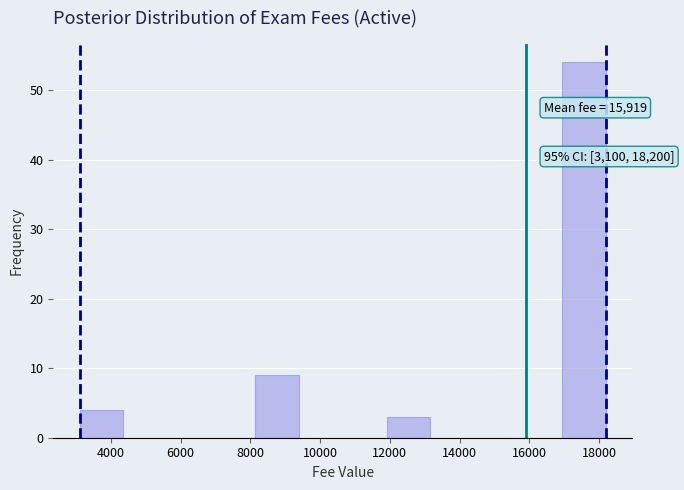

Which range on the x-axis has the tallest bar?

17000 to 18200